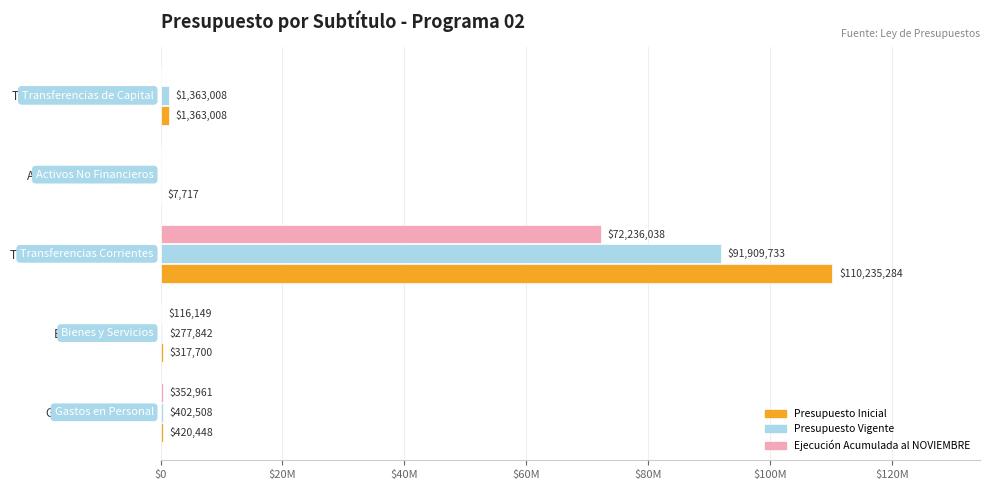

Which series has the largest range (max minus min)?

Presupuesto Inicial